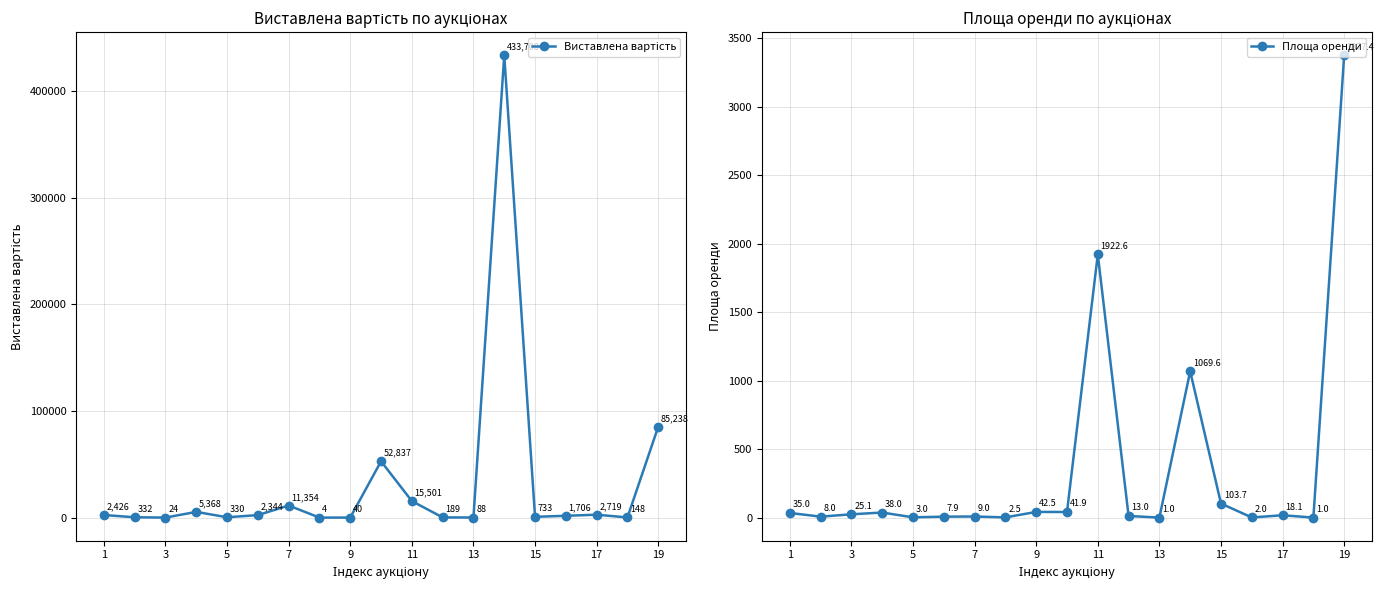

List the series in order of their peak value, lowest first.

Площа оренди, Виставлена вартість